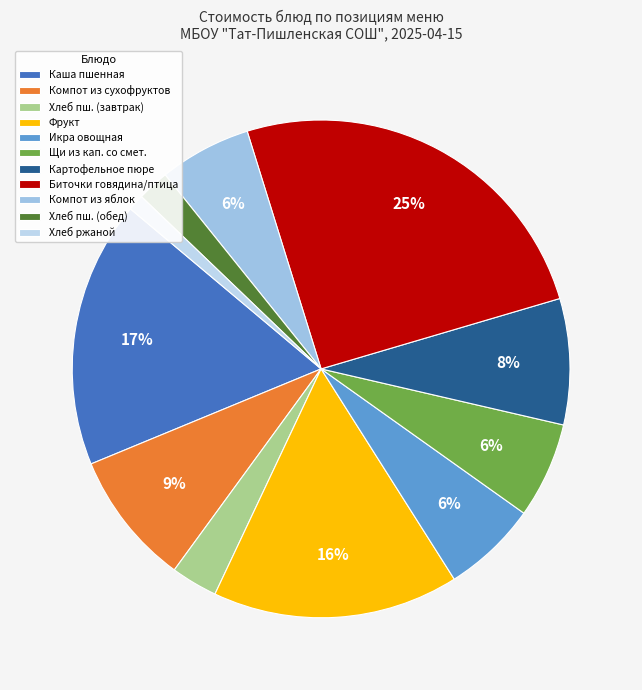

What is the largest slice in the pie chart?

Биточки говядина/птица